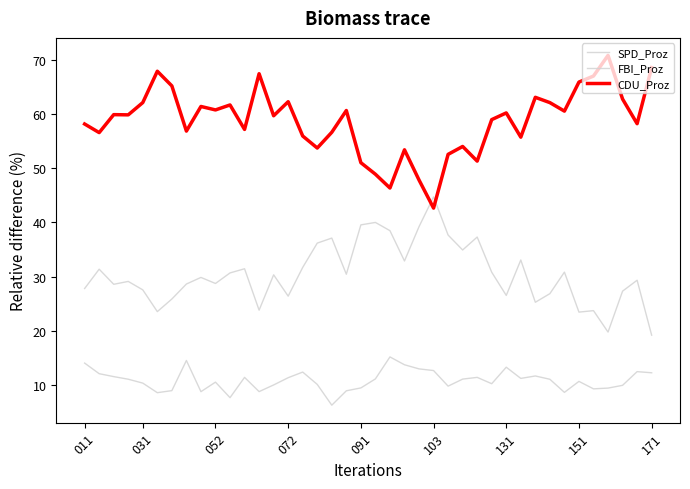

Does the chart have visible grid lines?

No